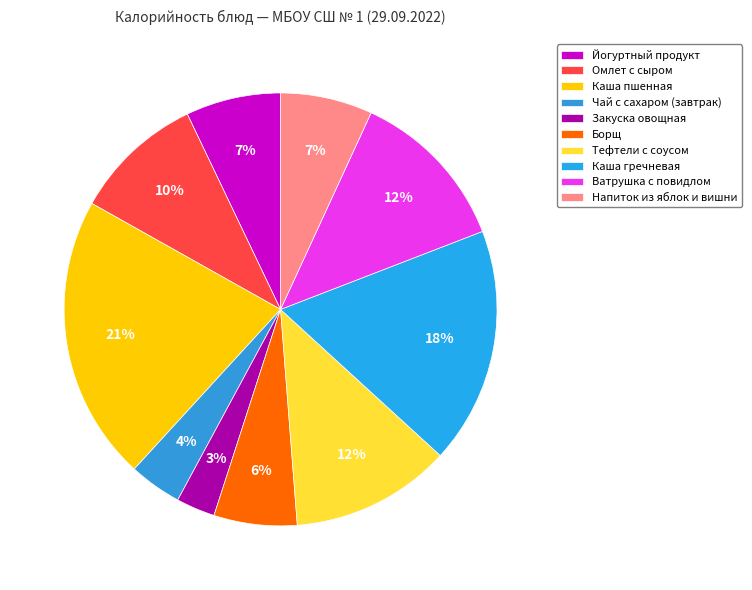

What is the largest slice in the pie chart?

Каша пшенная